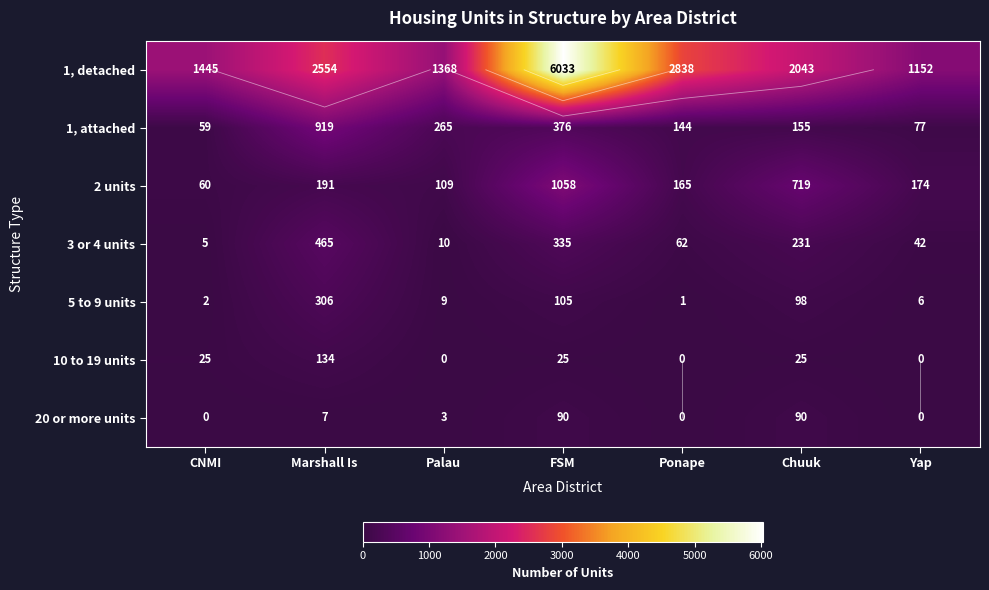

Is the value of 2 units at Yap greater than the value of 1, detached at Marshall Is?

No